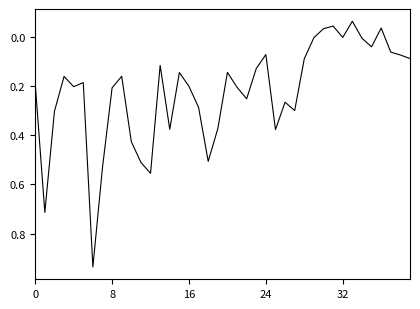

What is the difference between the maximum and minimum values?

1.0